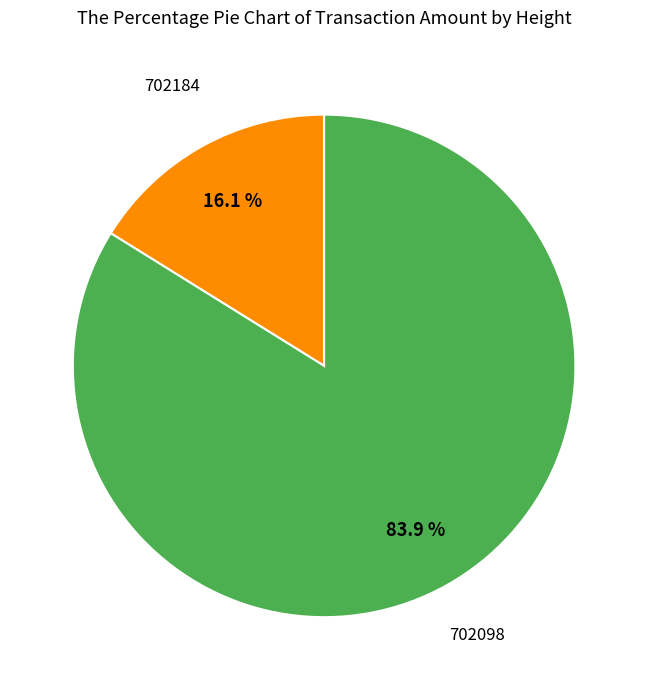

Which category accounts for the majority?

702098